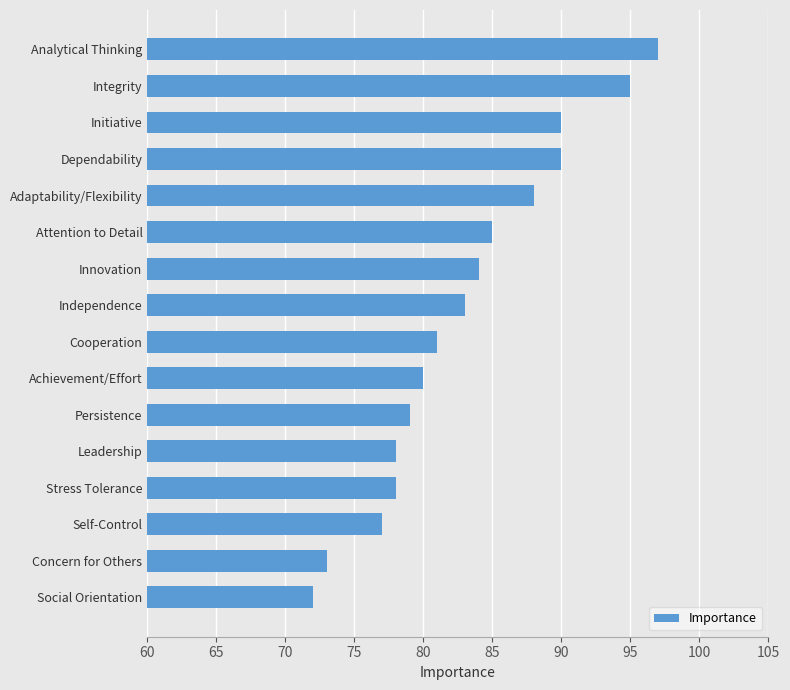

What is the difference between the maximum and minimum values?

25